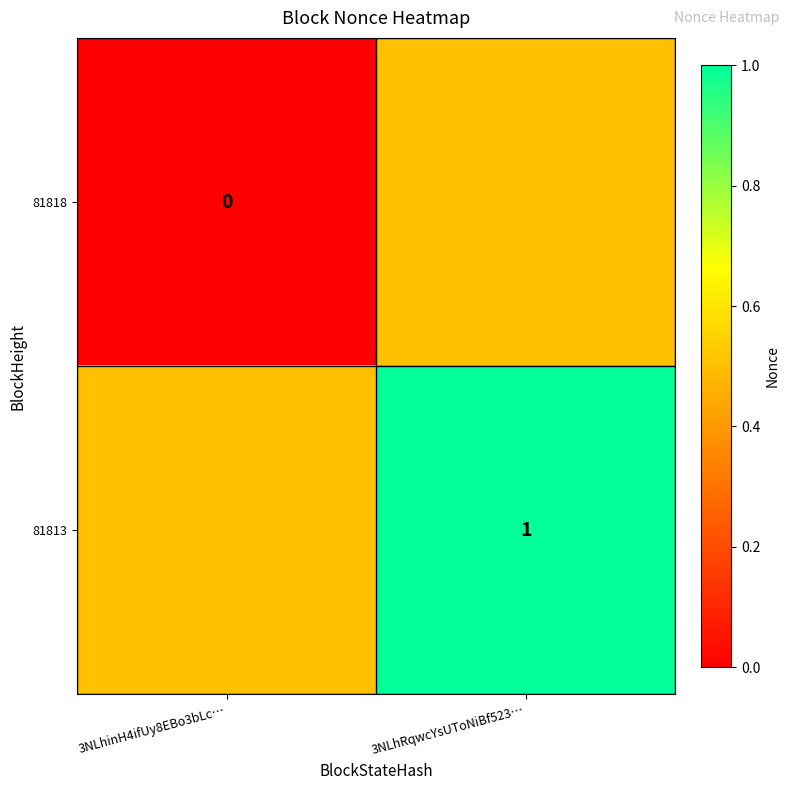

The 81813 series shows 1.0 at 3NLhRqwcYsUToNiBf523…. True or false?

True